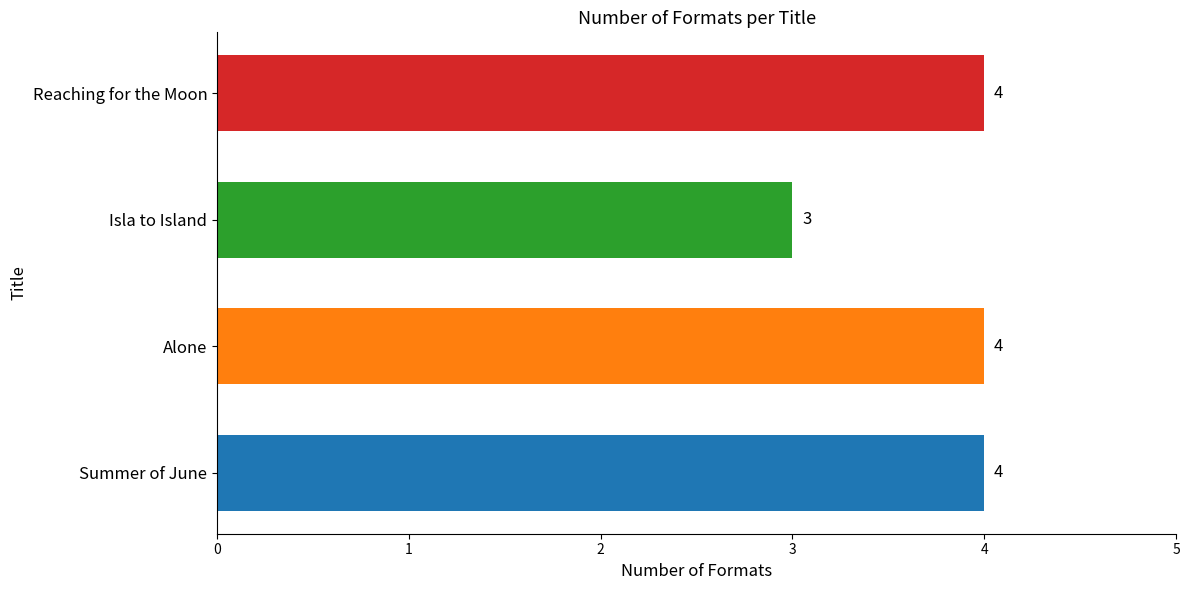

Which label corresponds to the smallest value in the chart?

Isla to Island